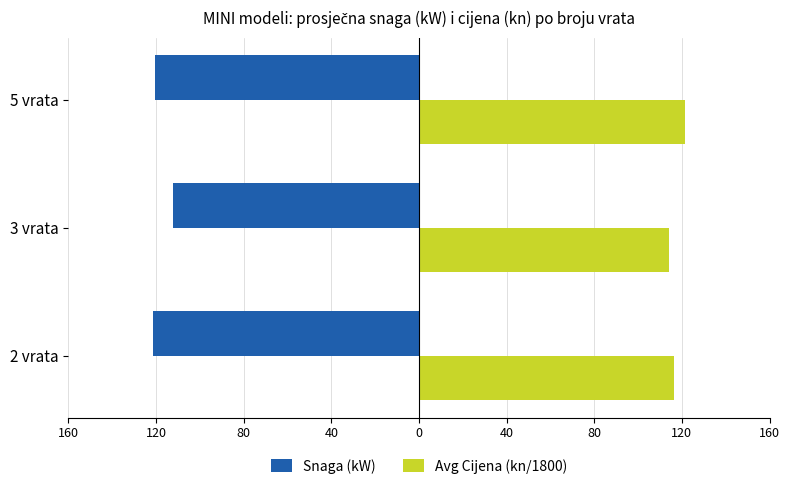

What are all the series names shown in the legend?

Snaga (kW), Avg Cijena (kn/1800)